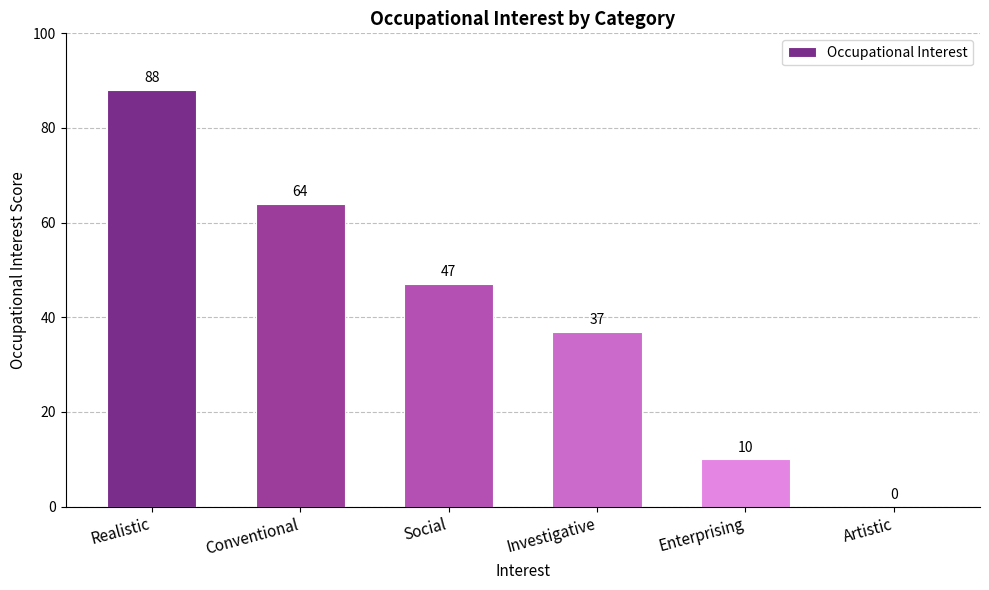

Are the bars horizontal?

No